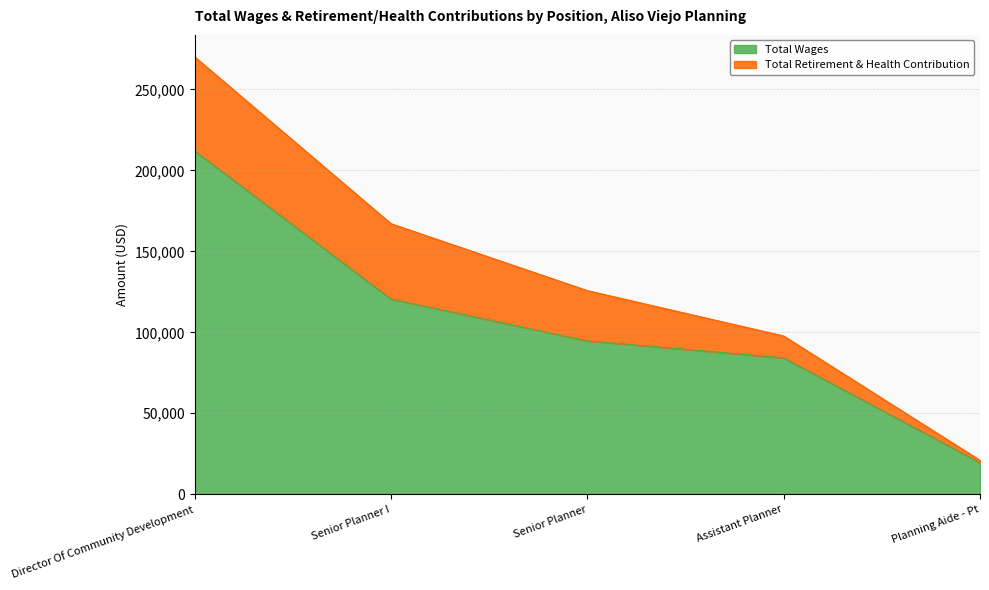

At which category does the chart reach its minimum across all series?

Planning Aide - Pt